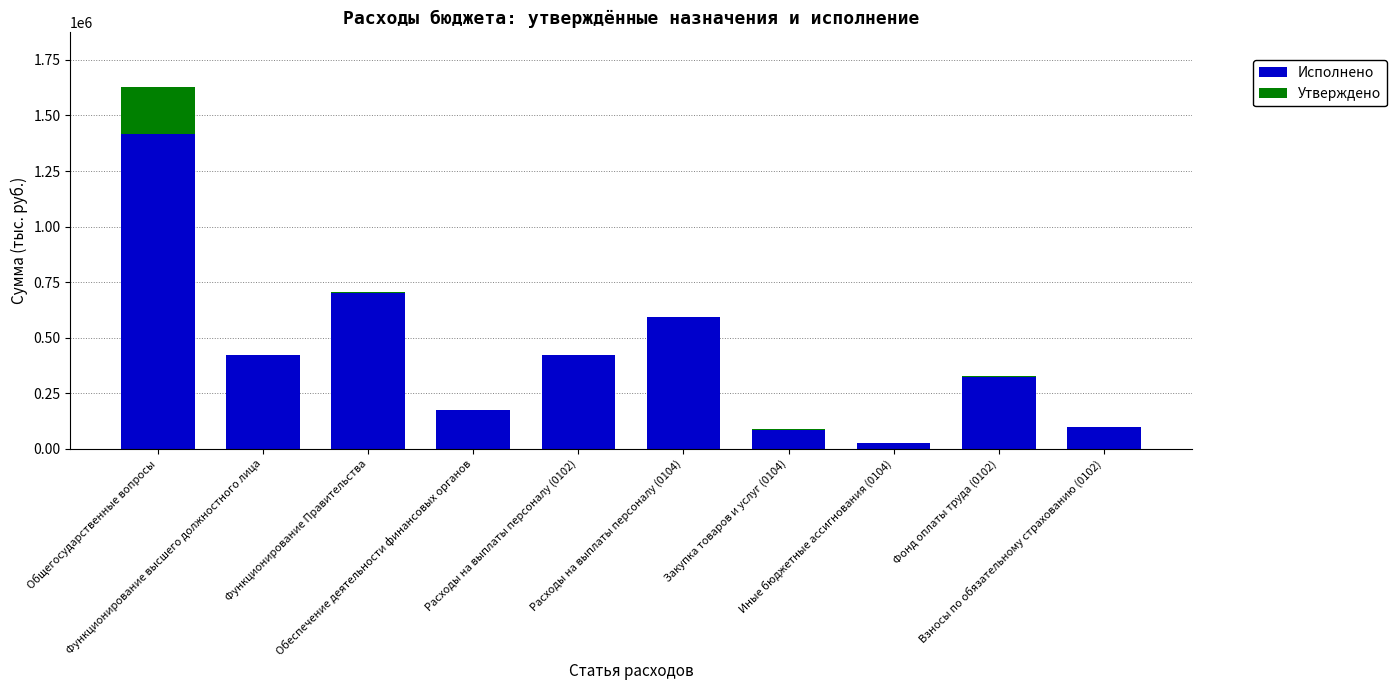

At which category is the sum across all series the highest?

Общегосударственные вопросы